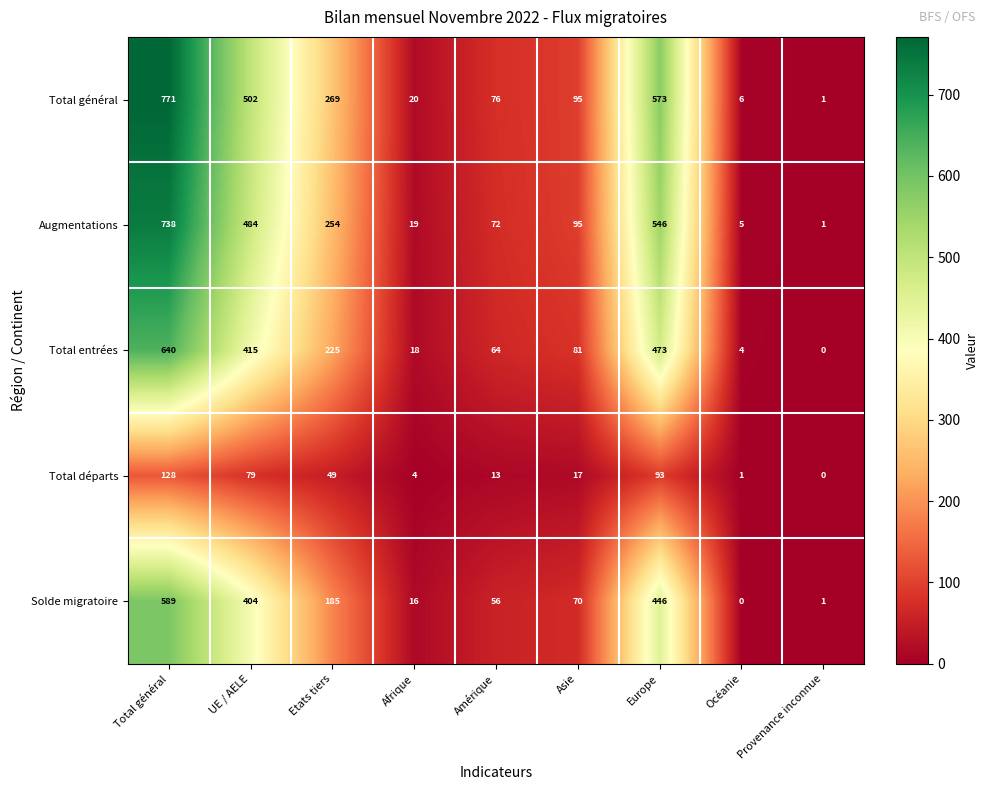

Rank the series by their maximum value, from highest to lowest.

Total général, Augmentations, Total entrées, Solde migratoire, Total départs